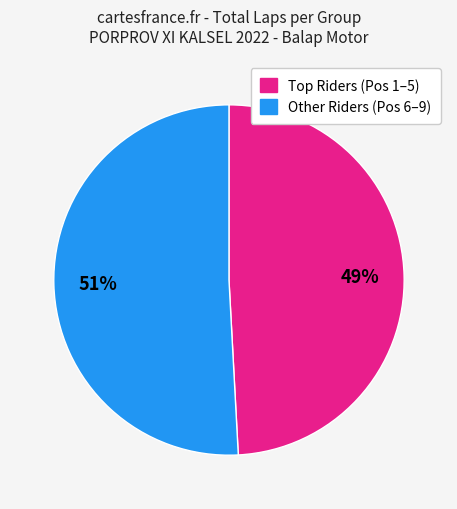

To the nearest percent, what is the difference between the largest and smallest slice percentages?

2%